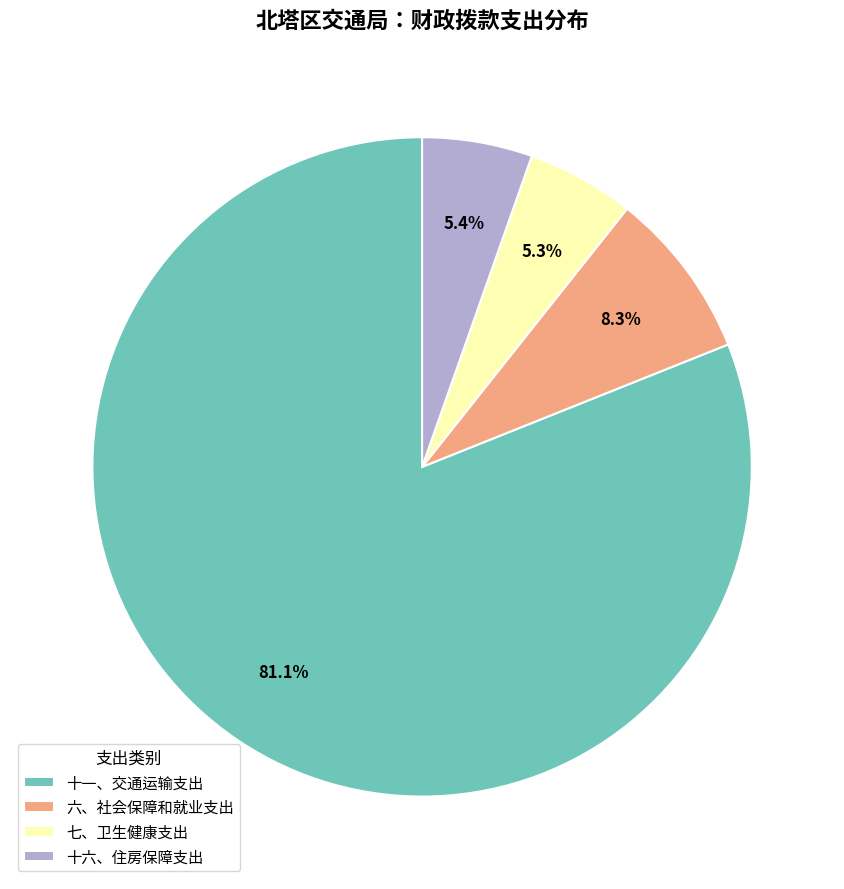

Which category has the biggest portion of the pie?

十一、交通运输支出